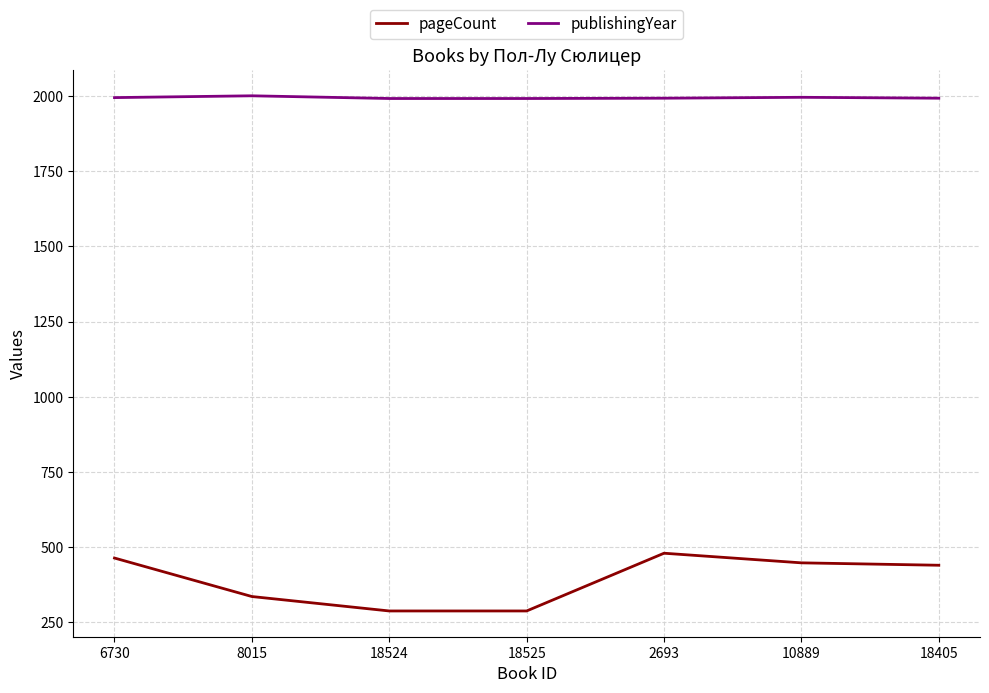

What is the difference between the highest and lowest values at 10889?

1548